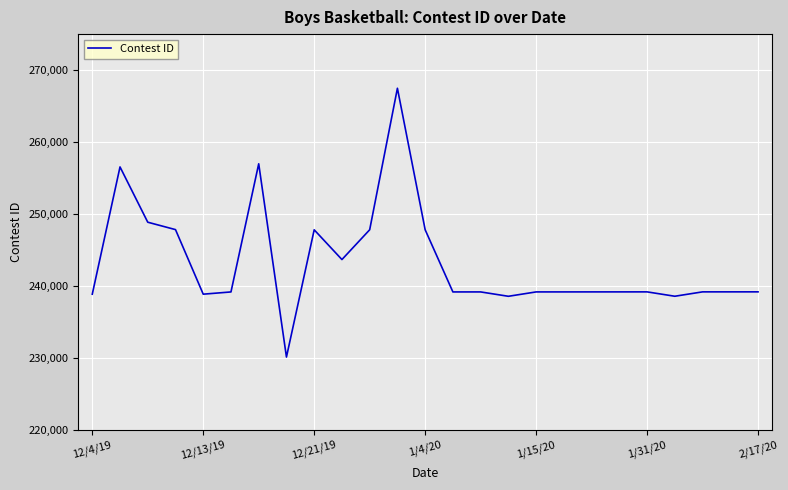

What is the greatest value displayed?

267471